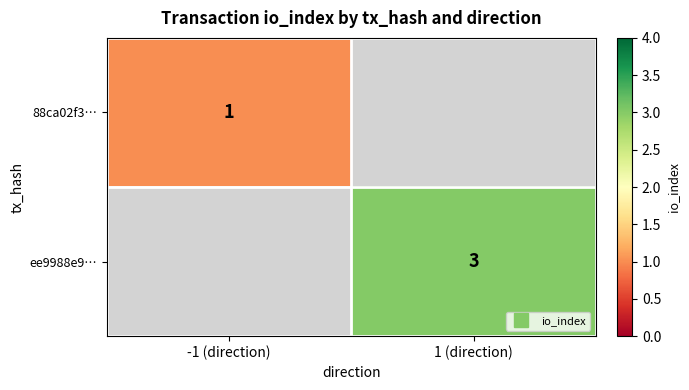

List the labels in order of 88ca02f3… value, smallest first.

-1 (direction), 1 (direction)